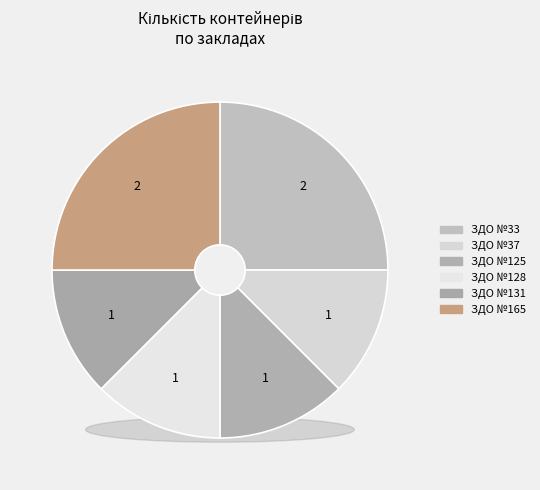

To the nearest percent, what is the difference between the ЗДО №33 and ЗДО №125 slice percentages?

12%